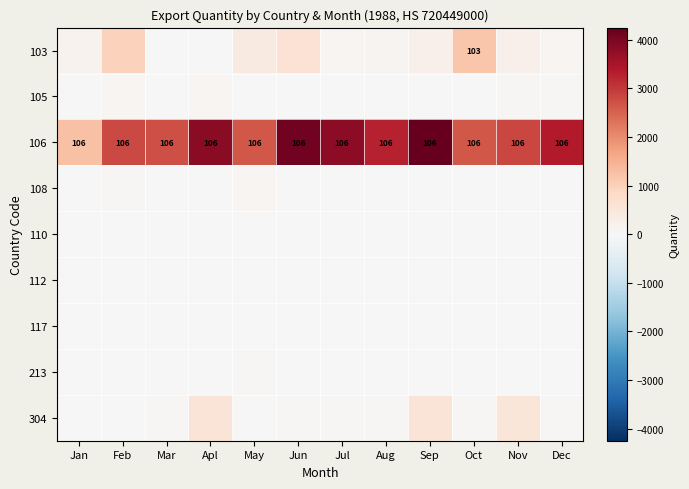

Which has a higher value, Nov or May?

May